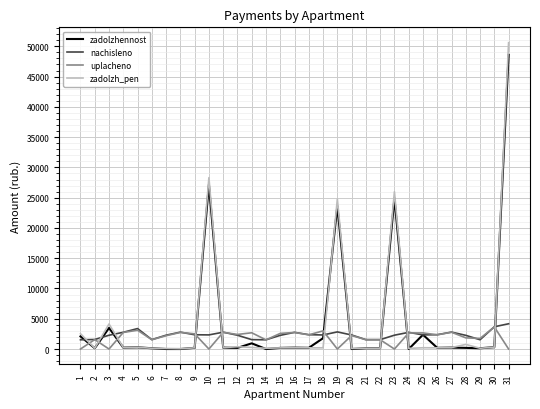

True or false: nachisleno and zadolzhennost intersect in this chart.

True